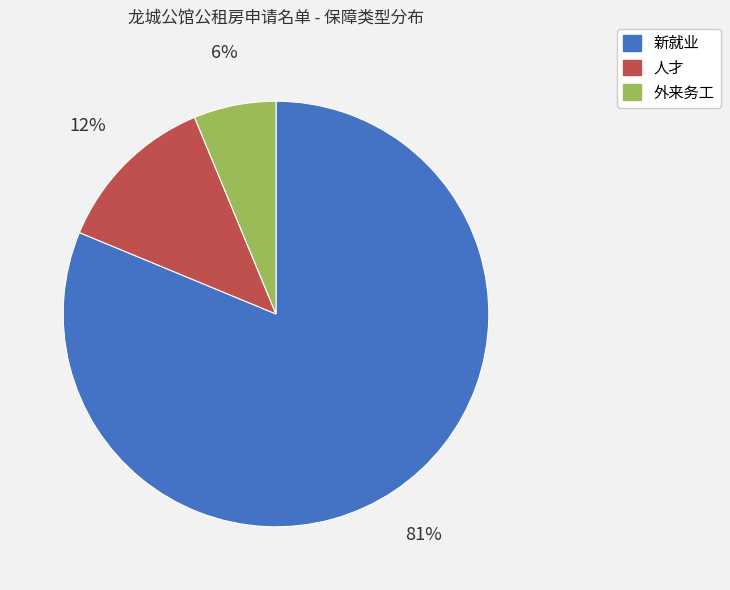

Is it true that 外来务工 is 6% of the pie?

True